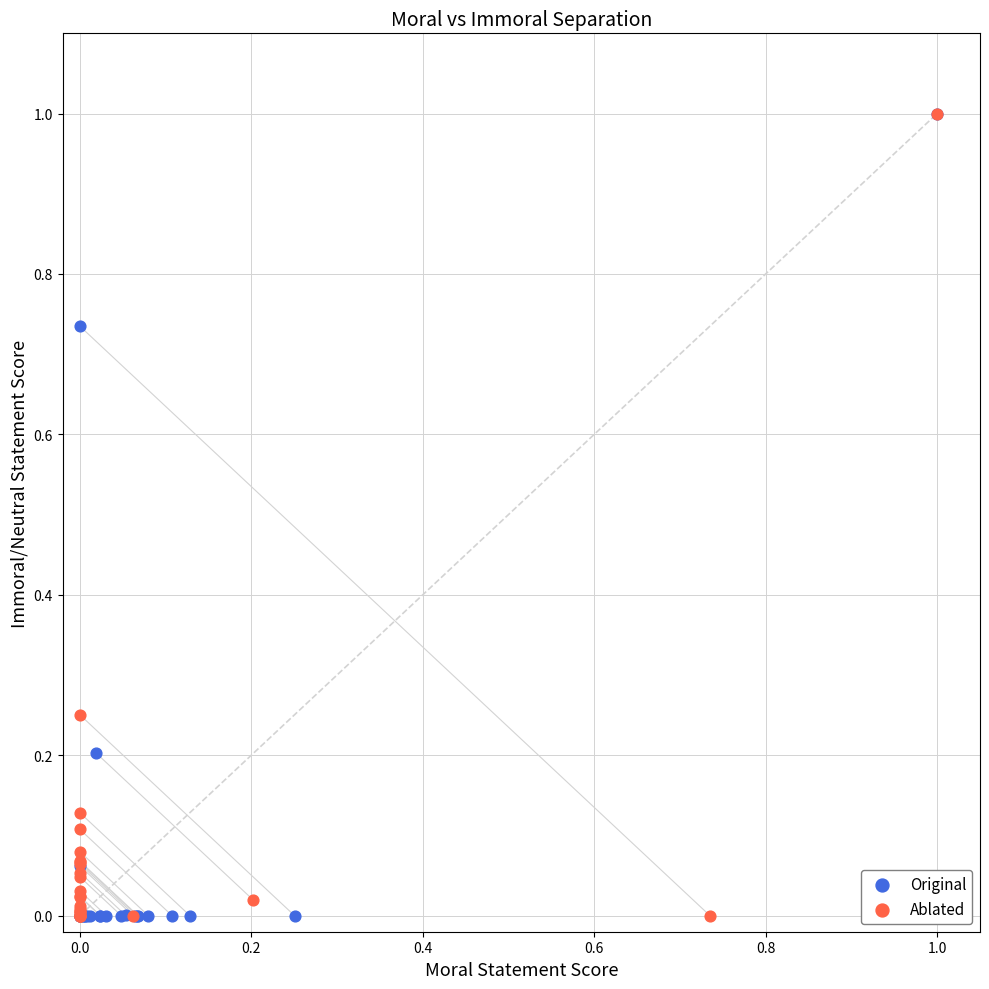

What are all the series names shown in the legend?

Original, Ablated